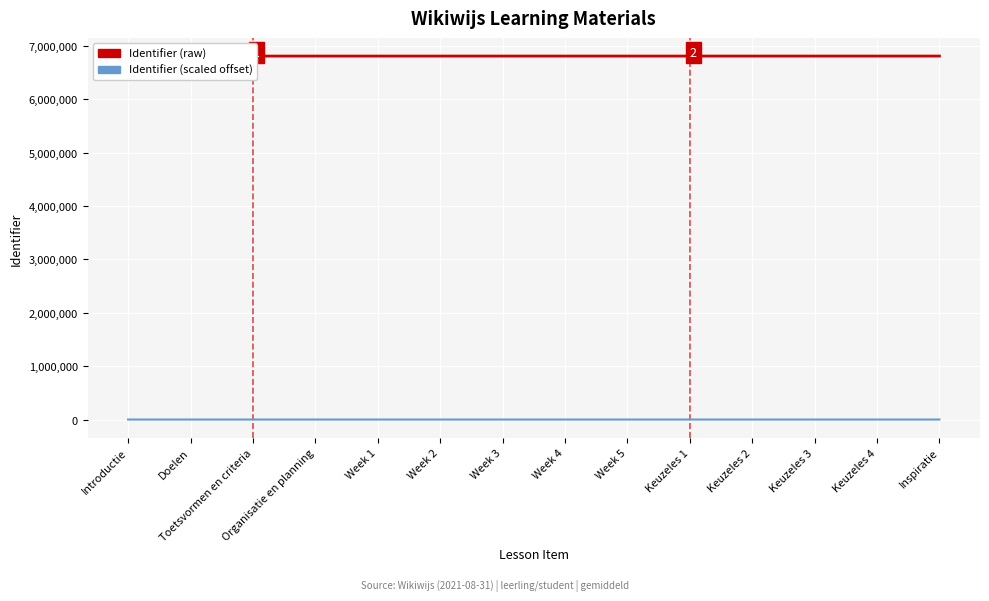

Reading left to right, transcribe all the data shown in this chart.

Identifier (raw): 6809903.0	6809905.0	6809907.0	6809909.0	6809910.0	6809912.0	6809914.0	6809916.0	6809918.0	6809920.0	6809922.0	6809924.0	6809926.0	6809928.0
Identifier (scaled offset): 1.0	4.0	7.0	10.0	11.5	14.5	17.5	20.5	23.5	26.5	29.5	32.5	35.5	38.5